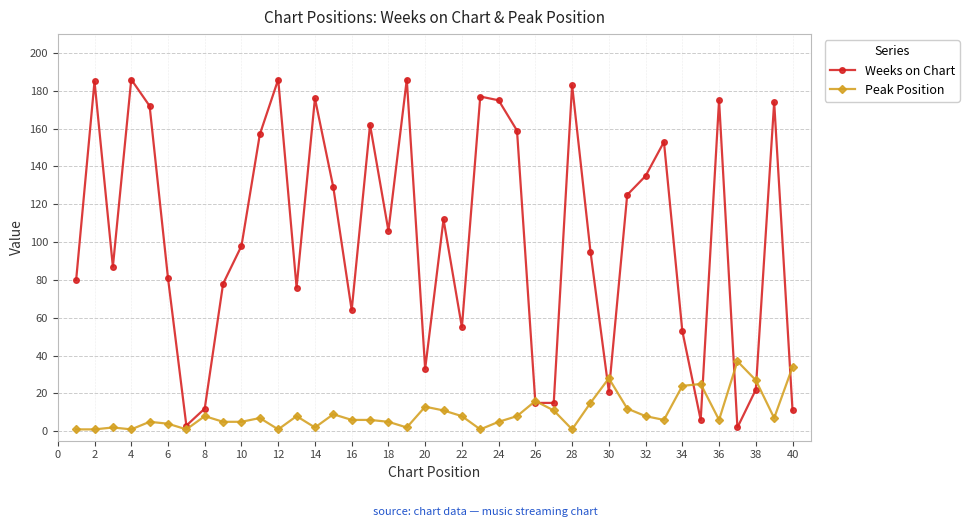

How many data points does each series have?

40